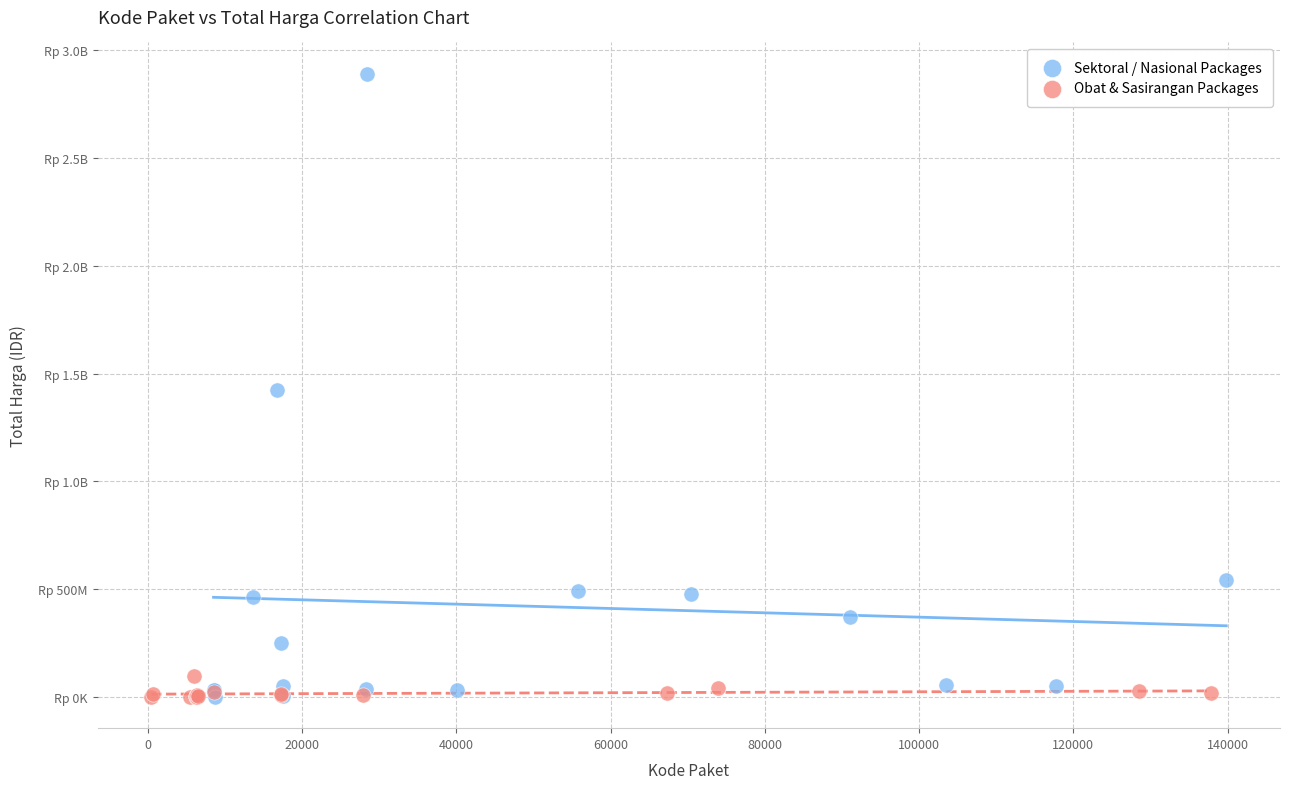

What are all the series names shown in the legend?

Sektoral / Nasional Packages, Obat & Sasirangan Packages